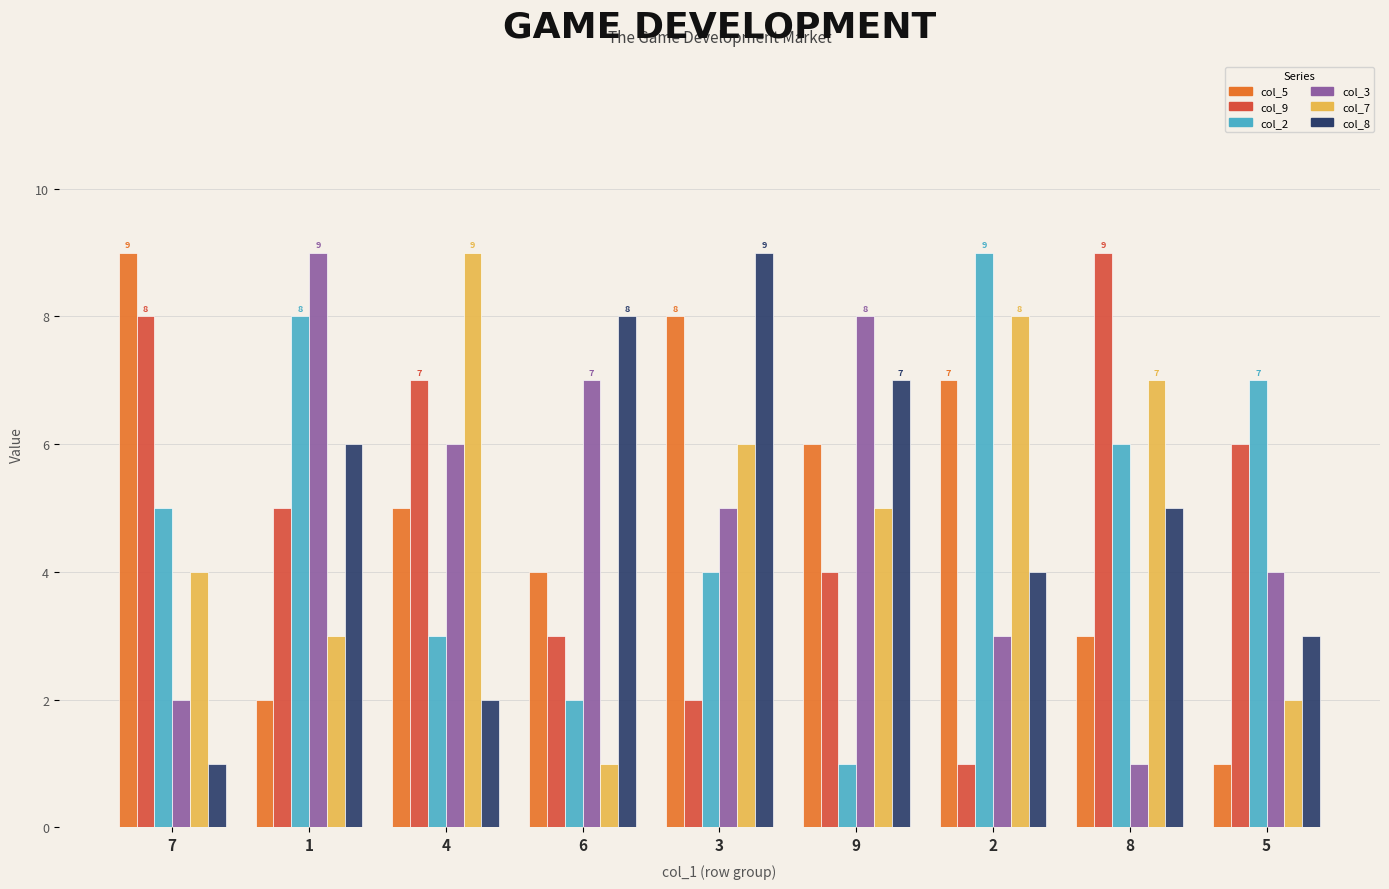

What is the difference between the maximum and second lowest values in the col_2 series?

7